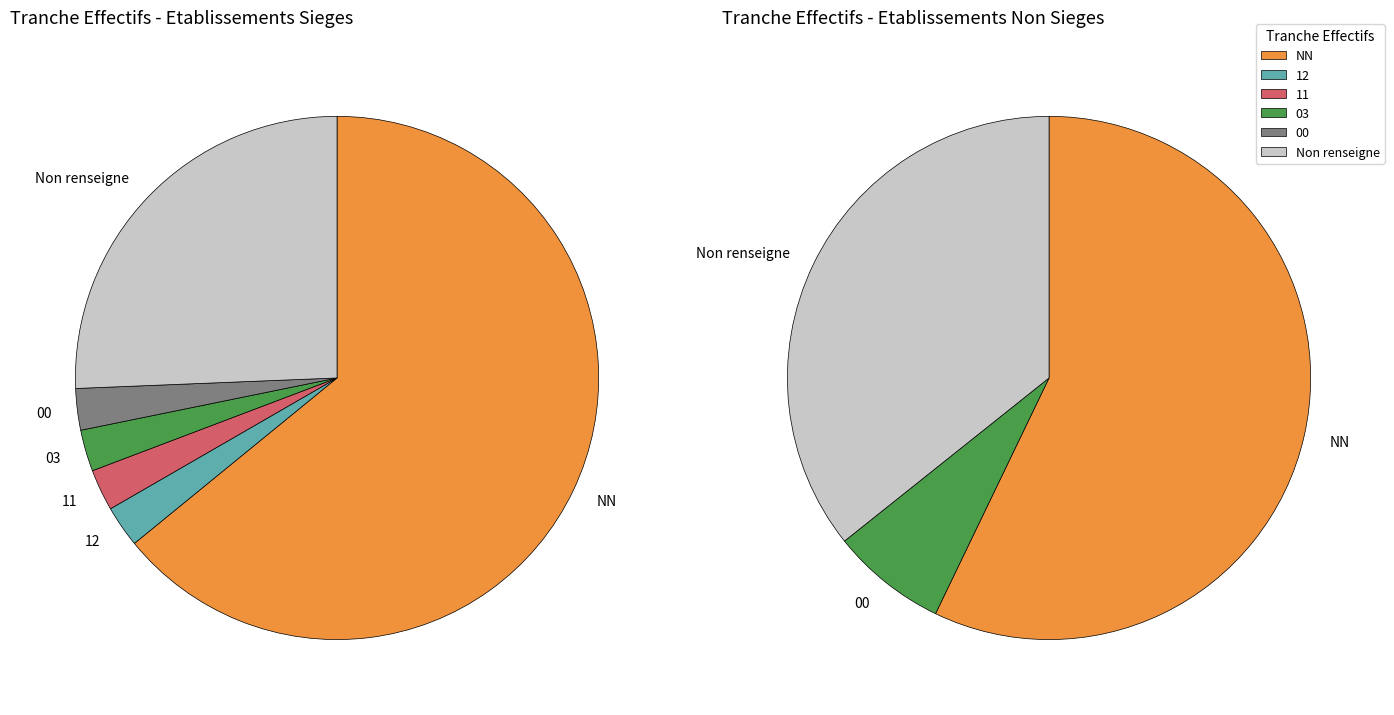

How many slices are in this pie chart?

9